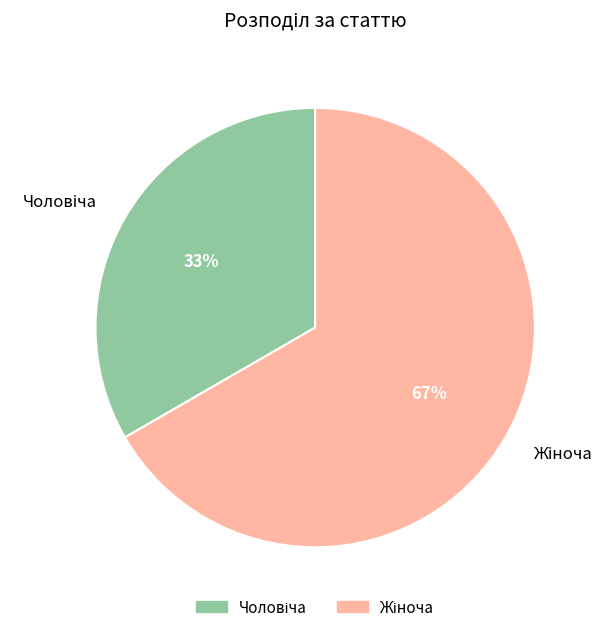

To the nearest percent, what is the average slice percentage?

50%